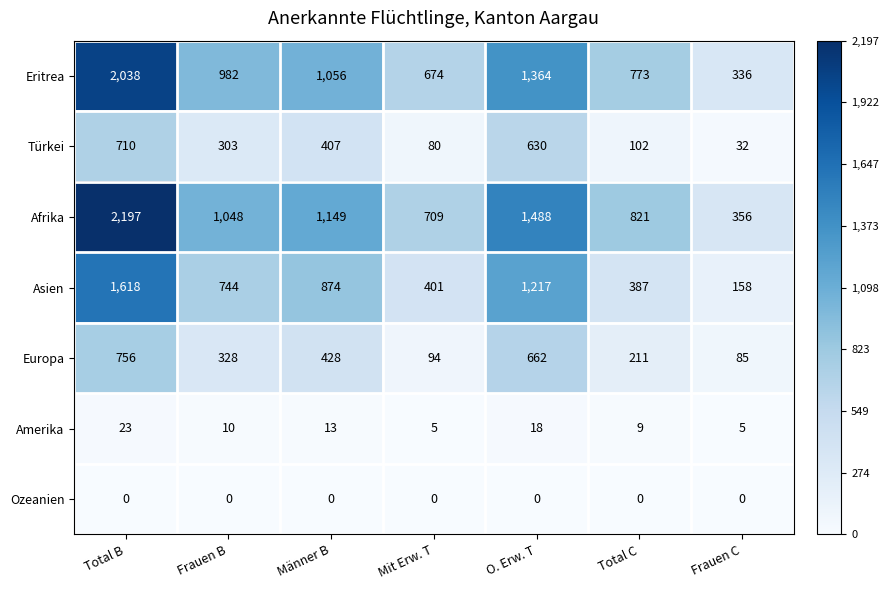

Which series has the largest total across all categories?

Afrika